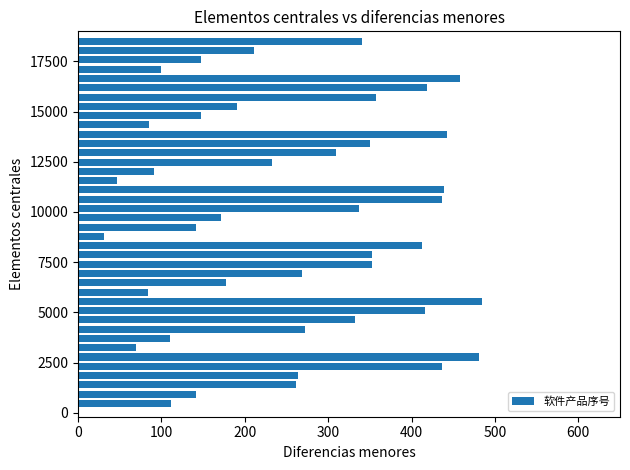

What is the smallest value displayed?

31